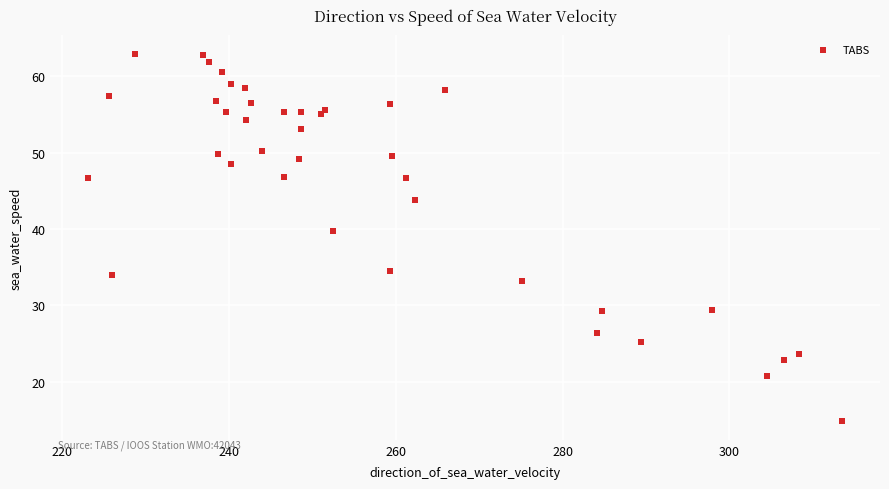

What Y value in the scatter plot is closest to 38?

39.7